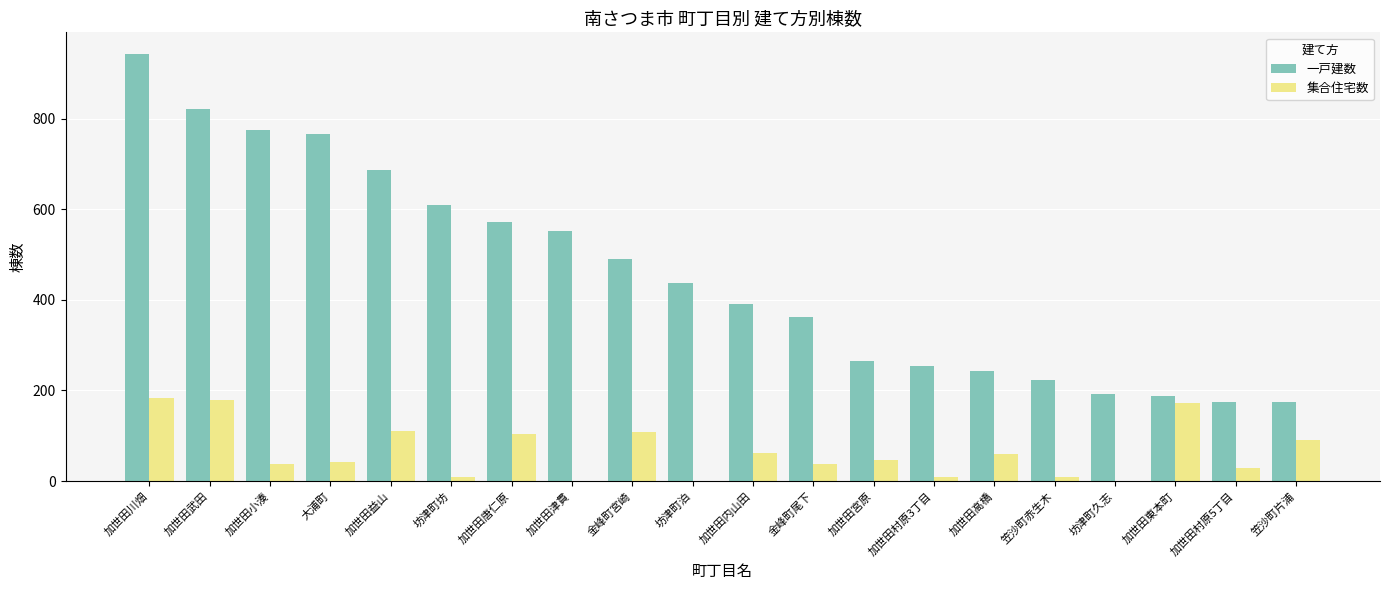

What is the sum of all 一戸建数 values?

9117